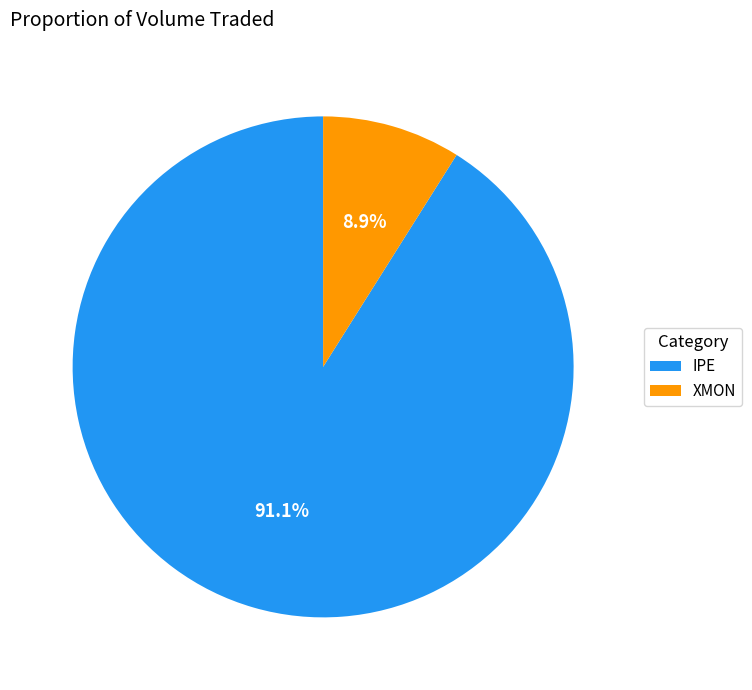

The XMON slice represents 9% of the pie. True or false?

True